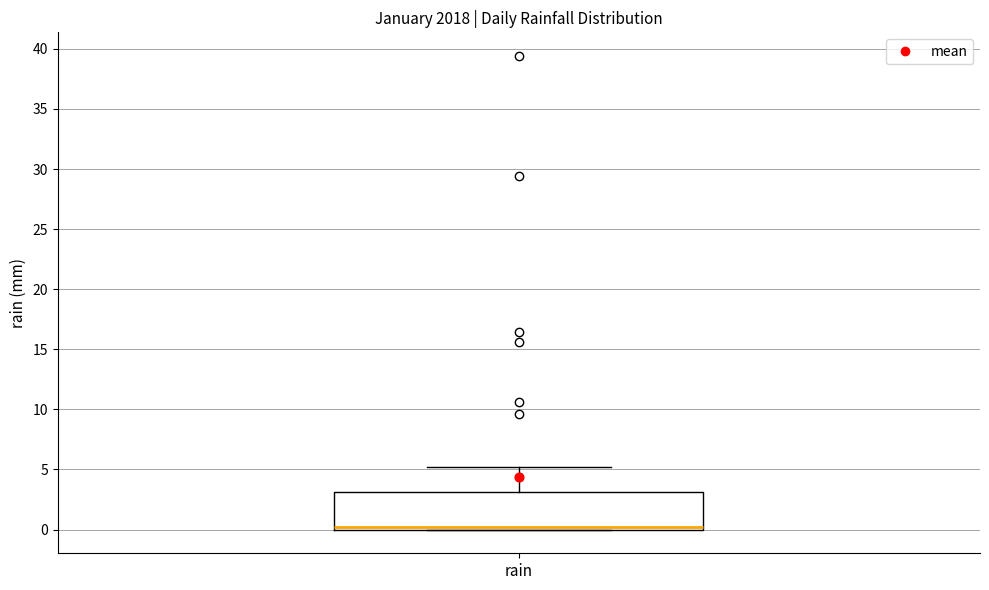

Read this box plot against the y-axis: the position of the median line, the range covered by the box, and the ends of both whiskers. The values are not printed on the chart, so give them approximately, as read against the axis.

median 0 (just above the box's lower edge), box 0 to 3, whiskers 0 to 5